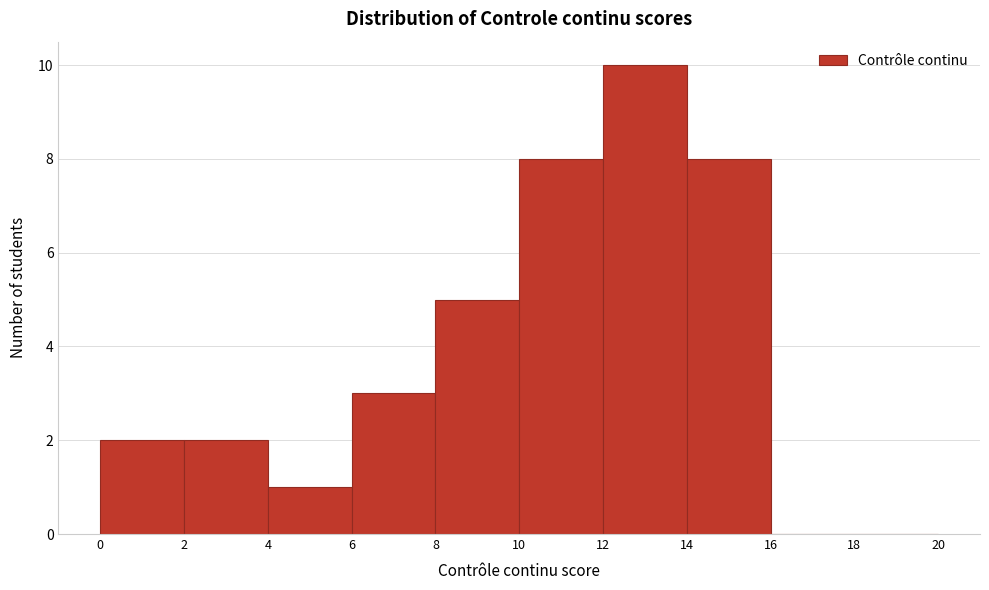

Reading left to right, transcribe this chart: for each bar, give the range it covers on the x-axis and its height. The values are not printed on the chart, so give them approximately, as read against the axis.

0 to 2: 2
2 to 4: 2
4 to 6: 1
6 to 8: 3
8 to 10: 5
10 to 12: 8
12 to 14: 10
14 to 16: 8
16 to 18: 0
18 to 20: 0